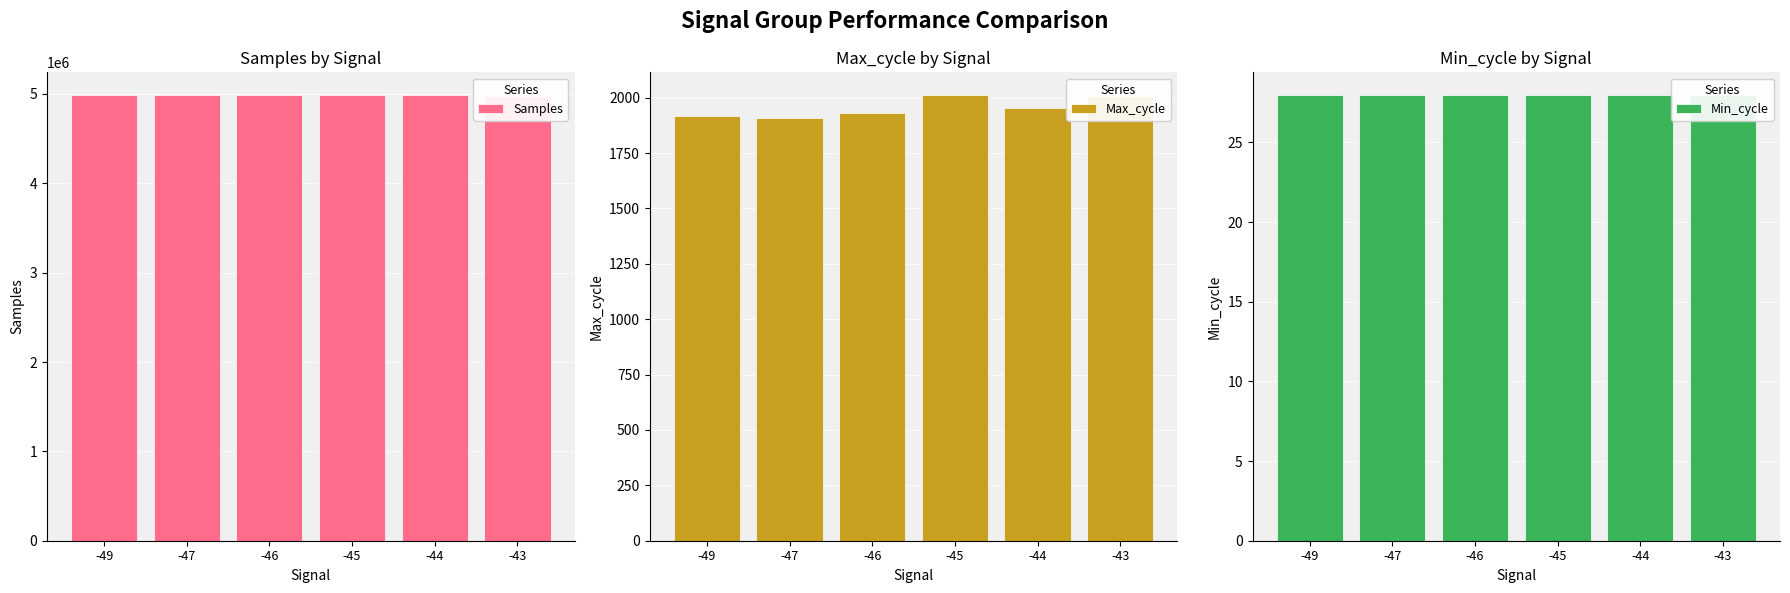

How many bars are there in each group?

3